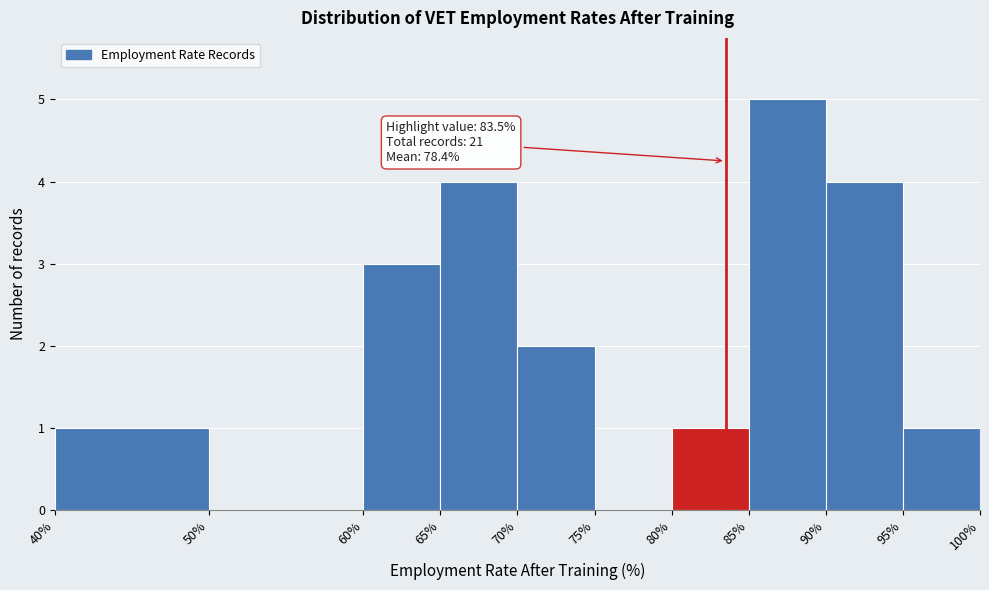

Over which range of the x-axis is the bar tallest?

85% to 90%